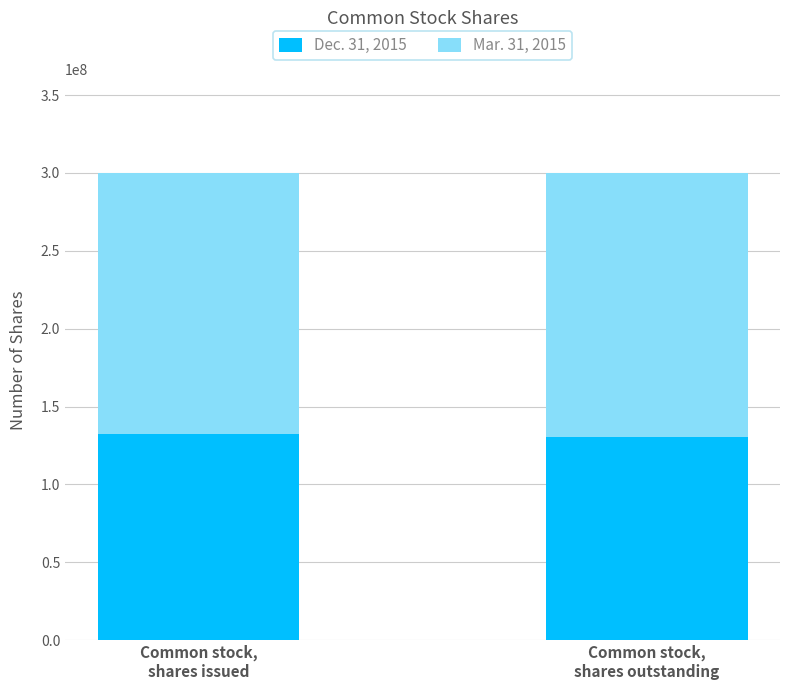

What is the maximum value for Dec. 31, 2015?

132550000